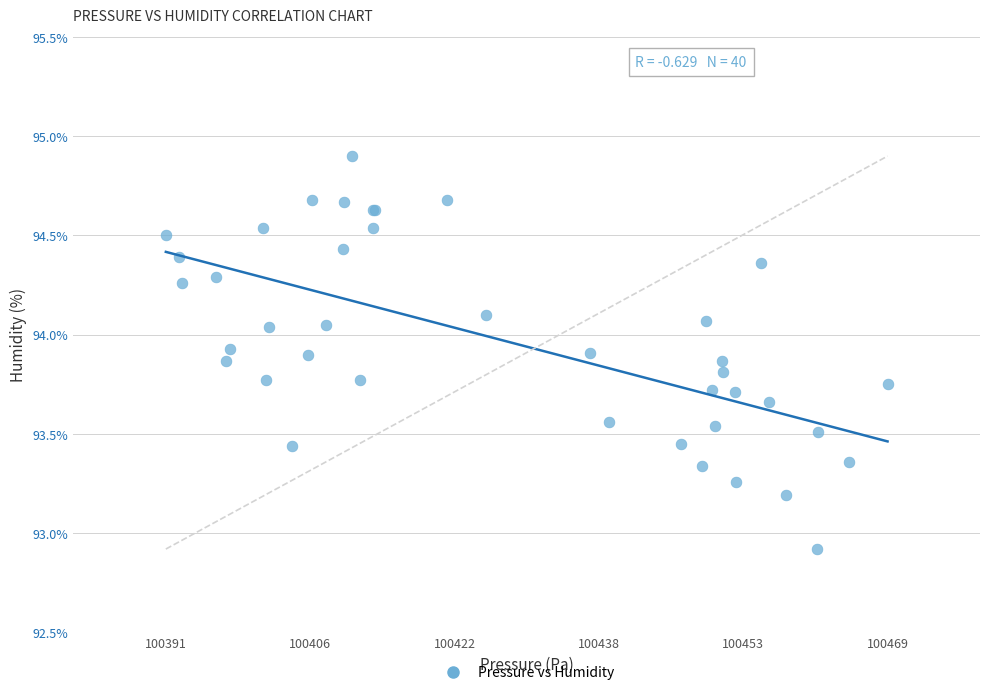

What Y value in the scatter plot is closest to 93?

92.9